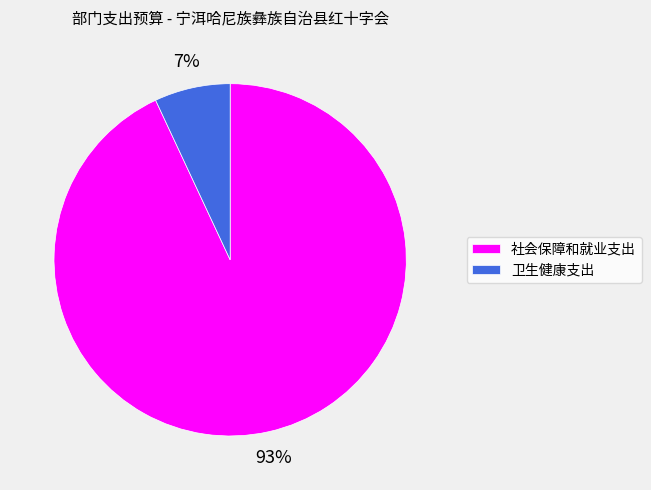

Rank the categories by value from lowest to highest.

卫生健康支出, 社会保障和就业支出